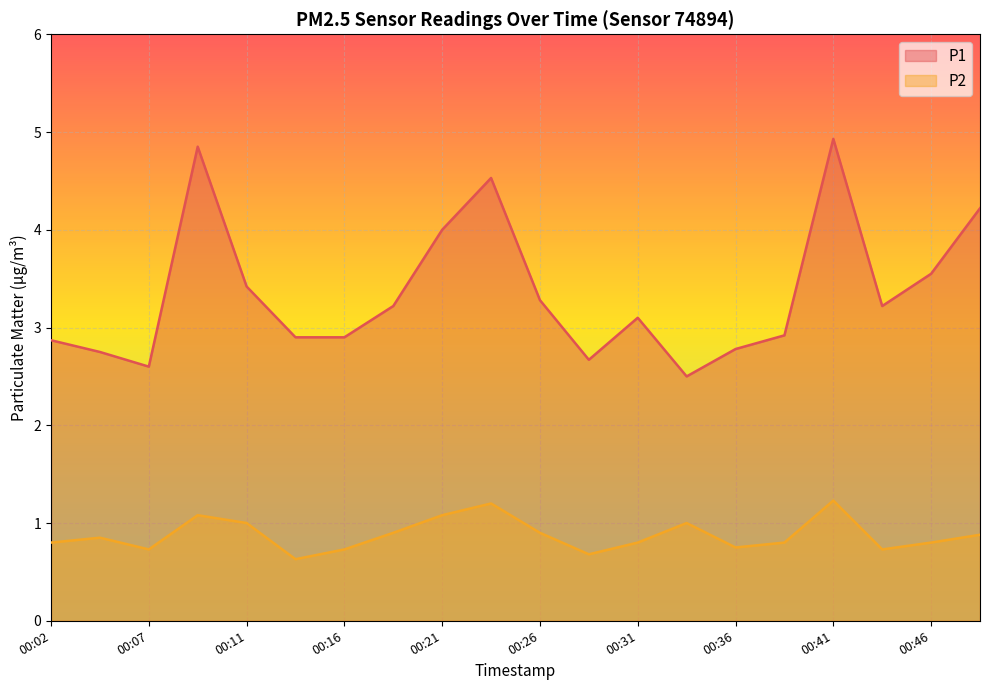

What is the value of the P1 point at the 1st from the left?

2.9